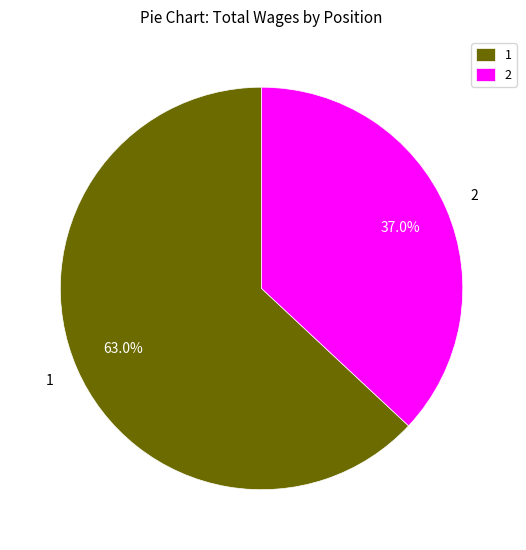

Combined, what portion of the pie is 2 and 1?

100.0%